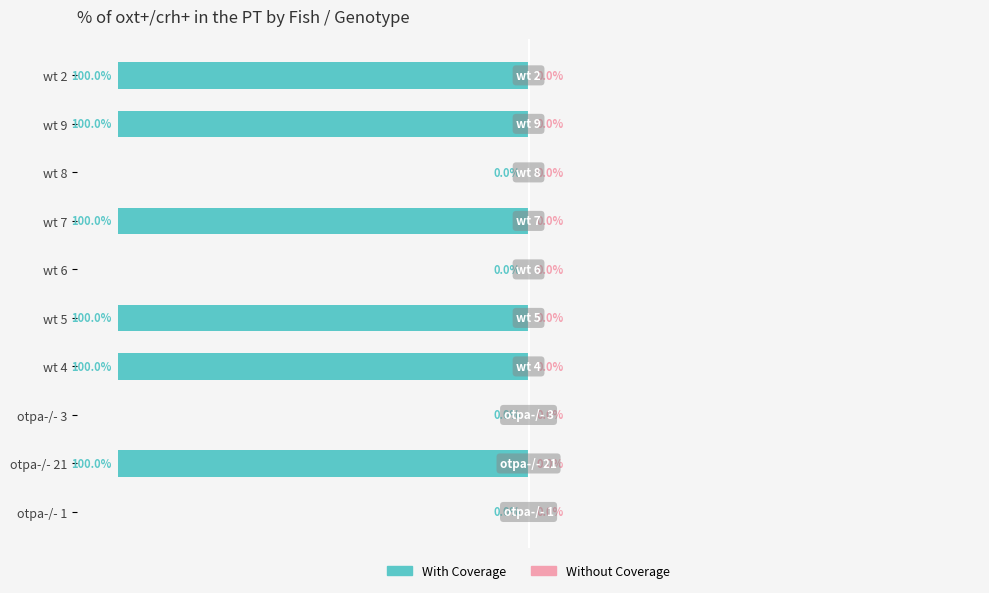

Between wt 4 and wt 8, which is larger?

wt 8